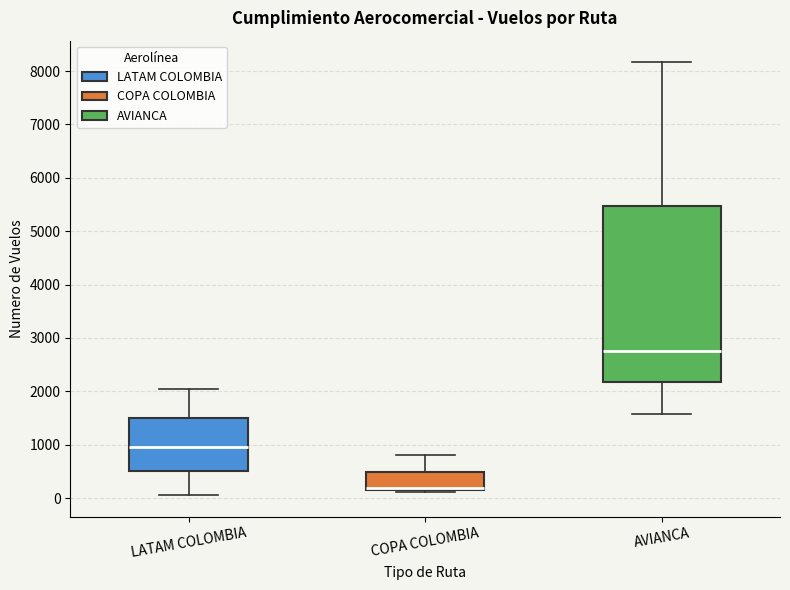

Which box is the tallest, from its lower edge to its upper edge?

AVIANCA